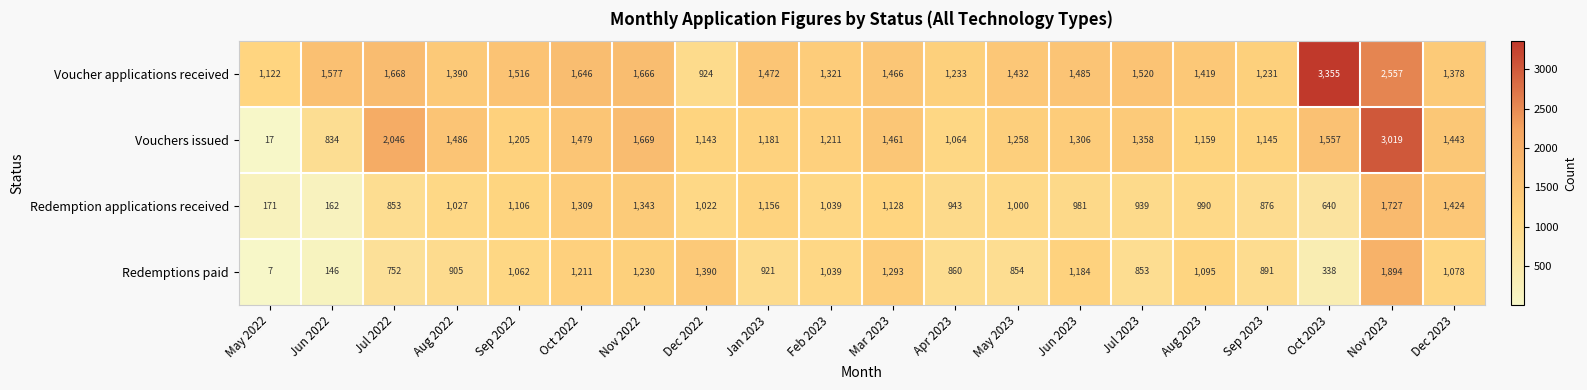

At which label does Redemptions paid first exceed 1039?

Sep 2022